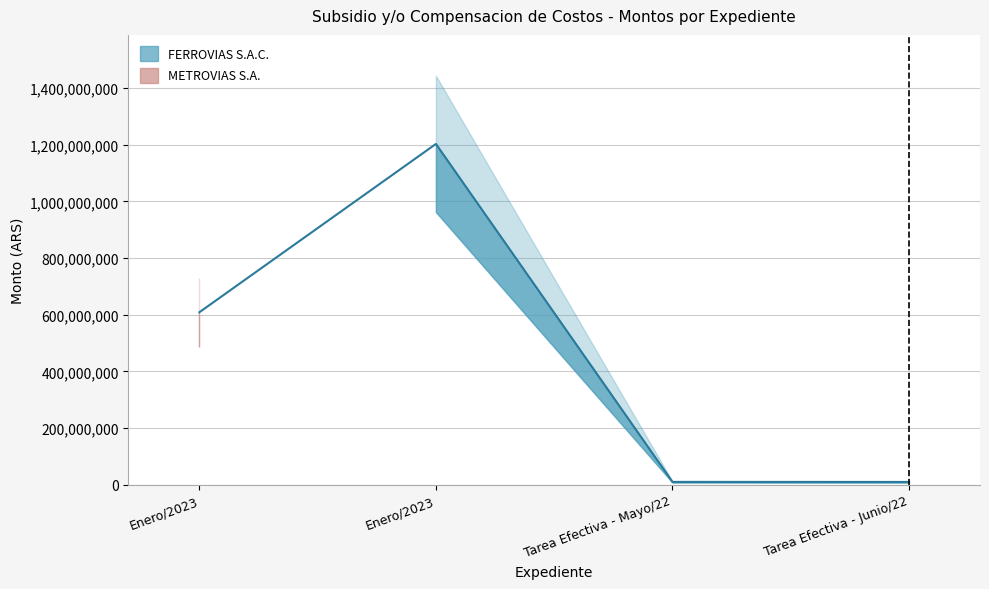

Is this an area chart (filled region under the line)?

No